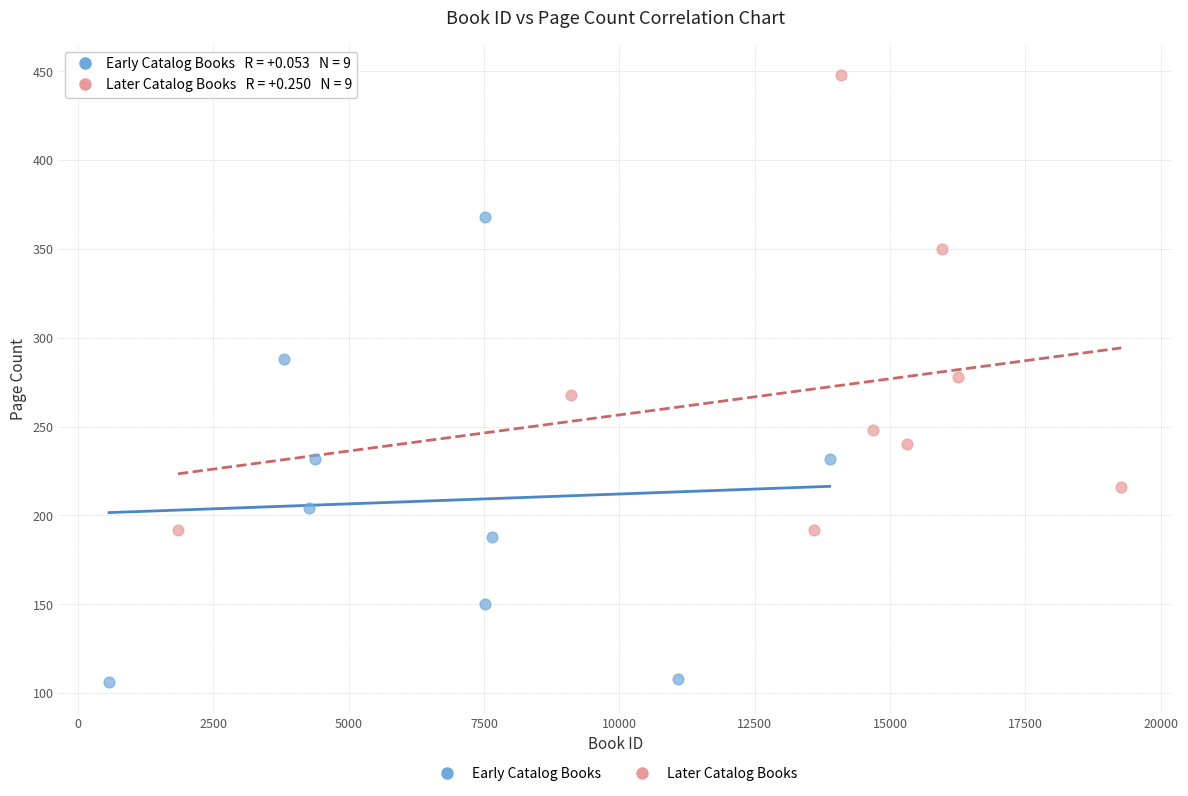

Which series reaches the maximum Y coordinate?

Later Catalog Books